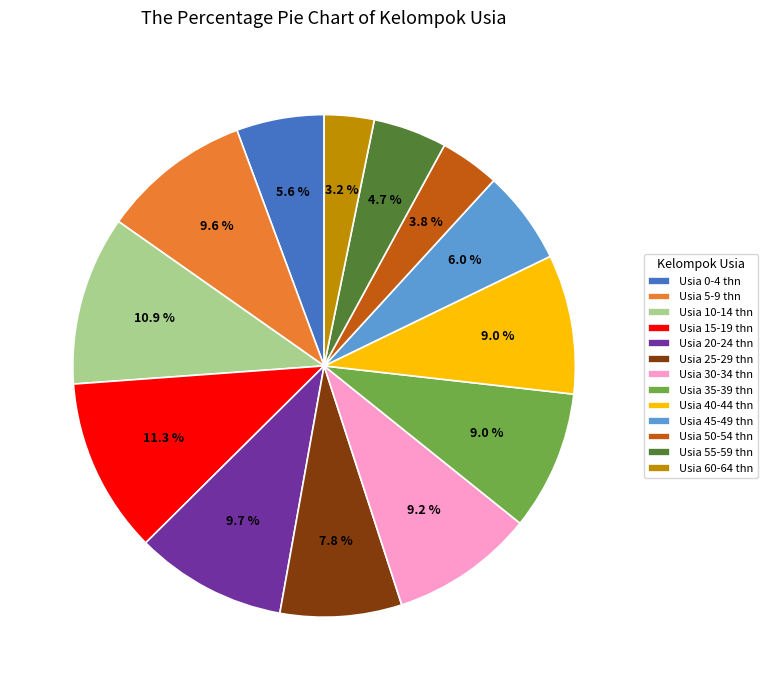

Do Usia 50-54 thn and Usia 55-59 thn together represent more than half of the pie?

No